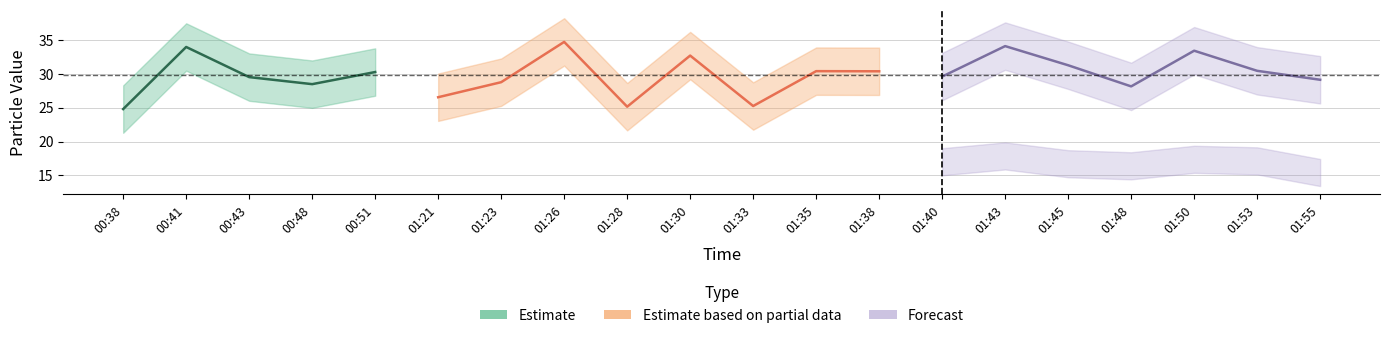

True or false: SDS_P1 has a value of 14.0 at 01:33.

False